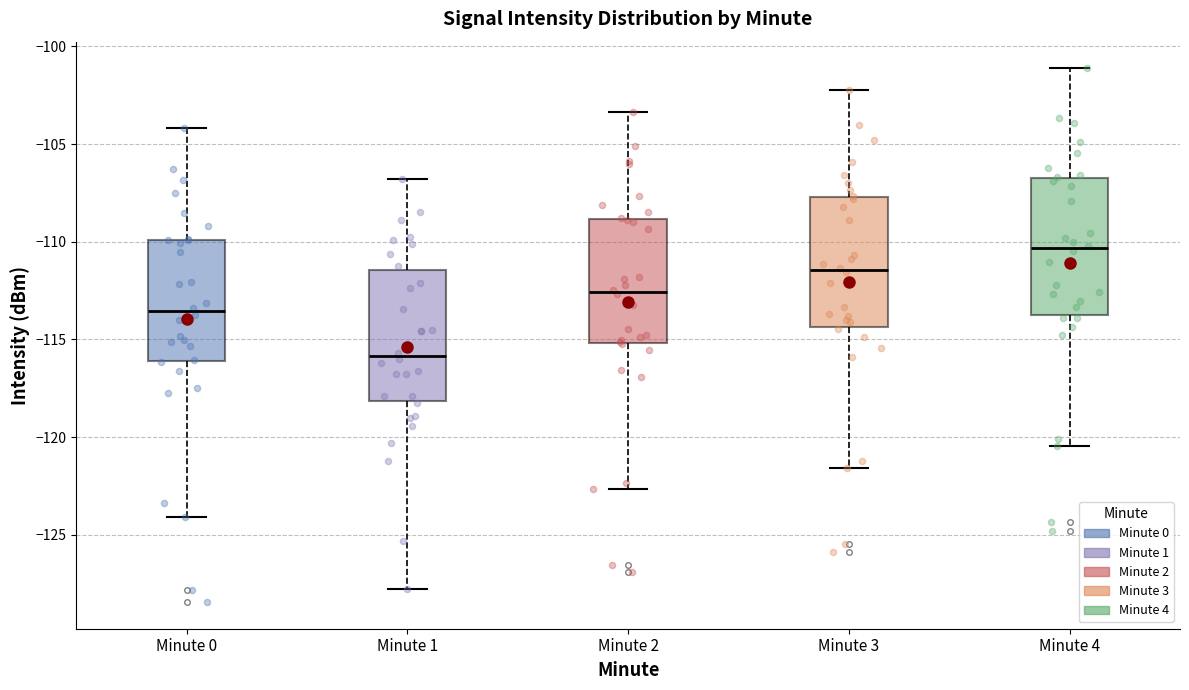

Reading left to right, read every box against the y-axis: the position of its median line, the range the box covers, and the ends of its whiskers. The values are not printed on the chart, so give them approximately, as read against the axis.

Minute 0: median -113.5, box -116.0 to -110.0, whiskers -124.0 to -104.0
Minute 1: median -116.0, box -118.0 to -111.5, whiskers -128.0 to -107.0
Minute 2: median -112.5, box -115.0 to -109.0, whiskers -122.5 to -103.5
Minute 3: median -111.5, box -114.5 to -107.5, whiskers -121.5 to -102.0
Minute 4: median -110.5, box -114.0 to -106.5, whiskers -120.5 to -101.0